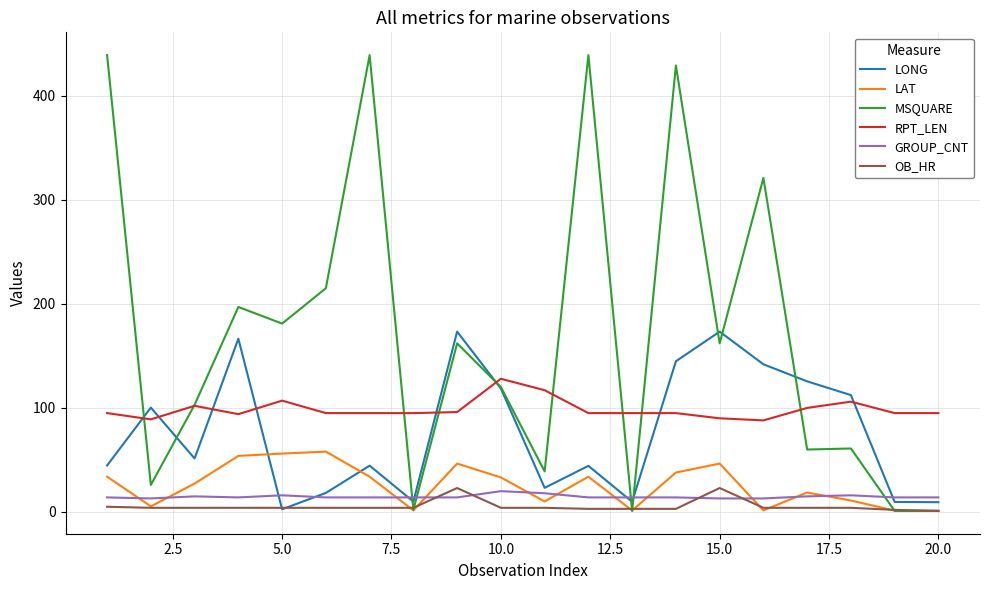

True or false: GROUP_CNT and RPT_LEN intersect in this chart.

False